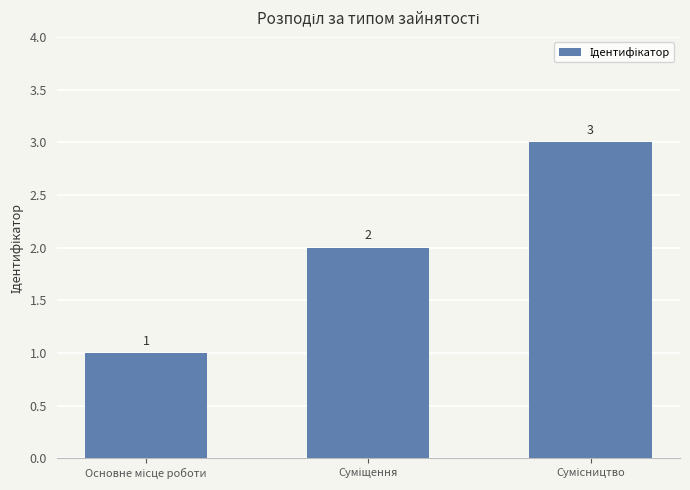

What is the sum of all values?

6